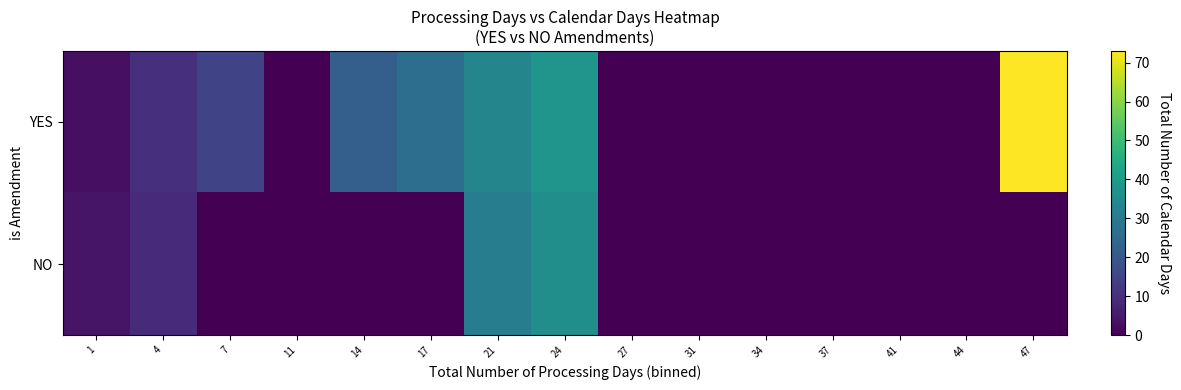

At how many categories does at least one series exceed 63?

1